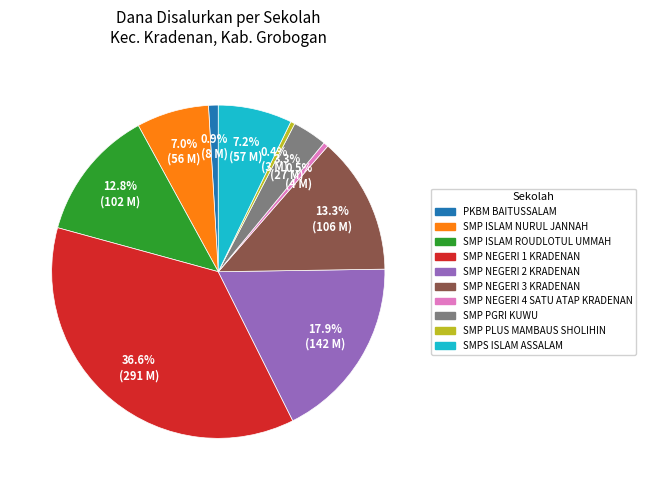

To the nearest percent, what is the difference between the SMPS ISLAM ASSALAM and SMP NEGERI 3 KRADENAN slice percentages?

6%